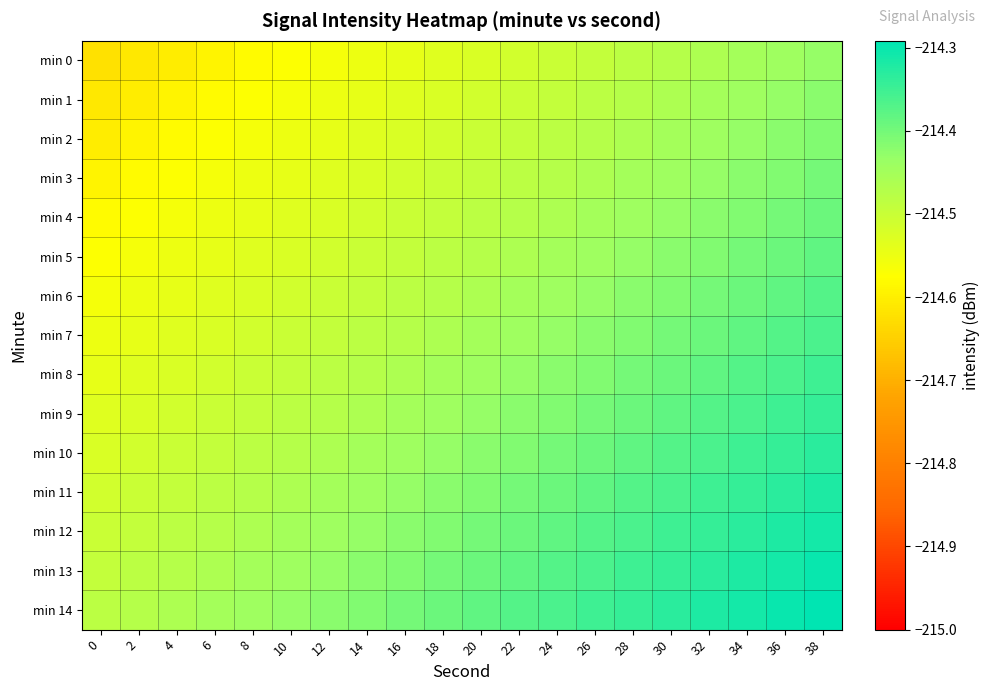

Count the number of categories in the chart.

20